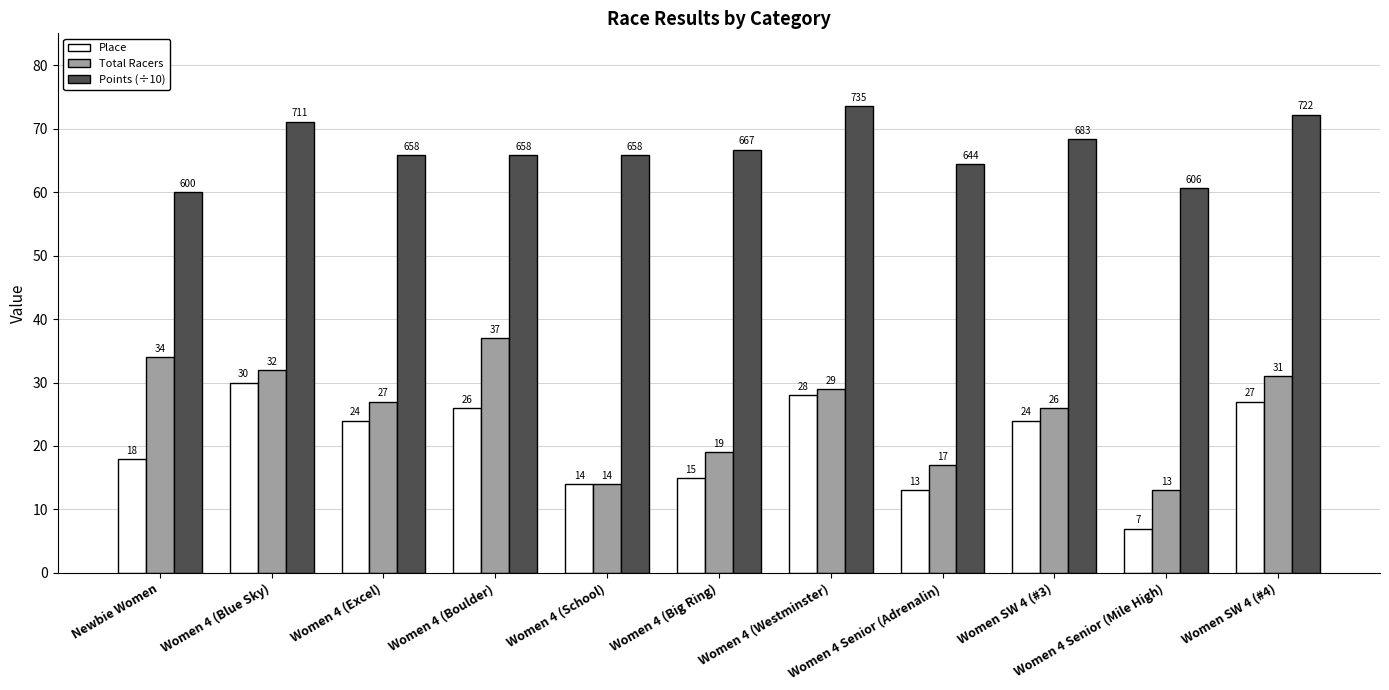

Where is Total Racers nearest to the value 25?

Women SW 4 (#3)